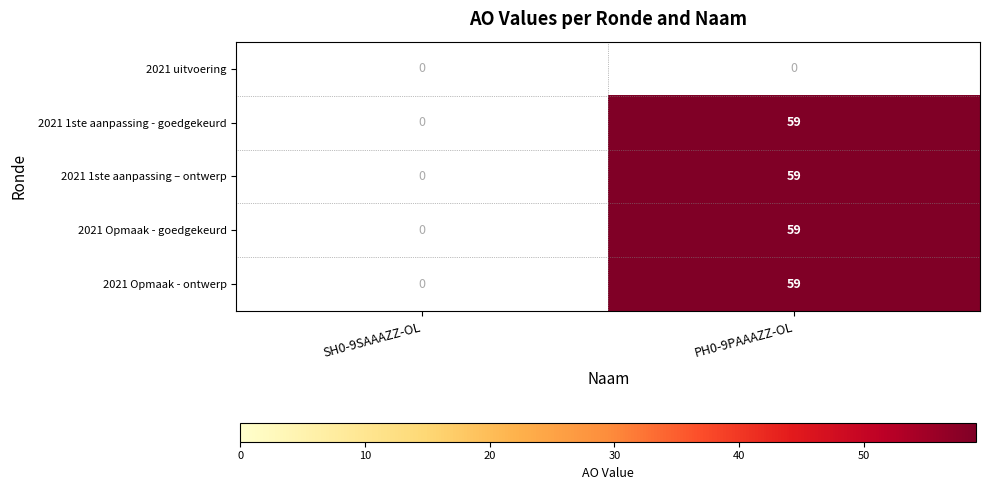

At how many categories does at least one series exceed 47?

1